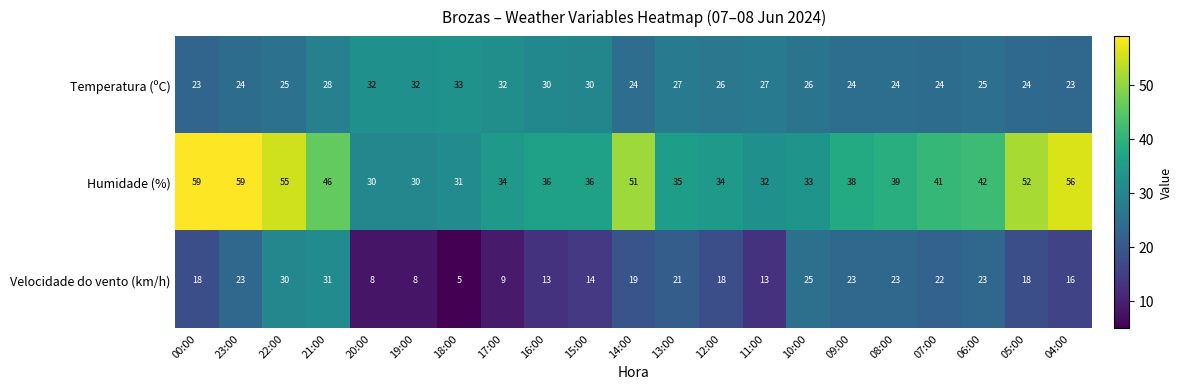

At which category is the sum across all series the highest?

22:00